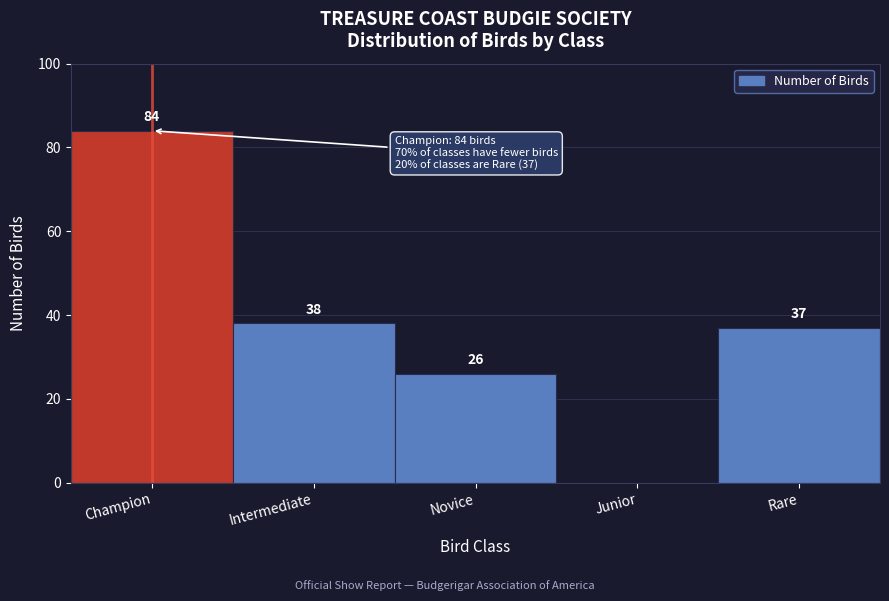

Reading left to right, what are all the values shown in this chart?

Champion=84	Intermediate=38	Novice=26	Junior=0	Rare=37